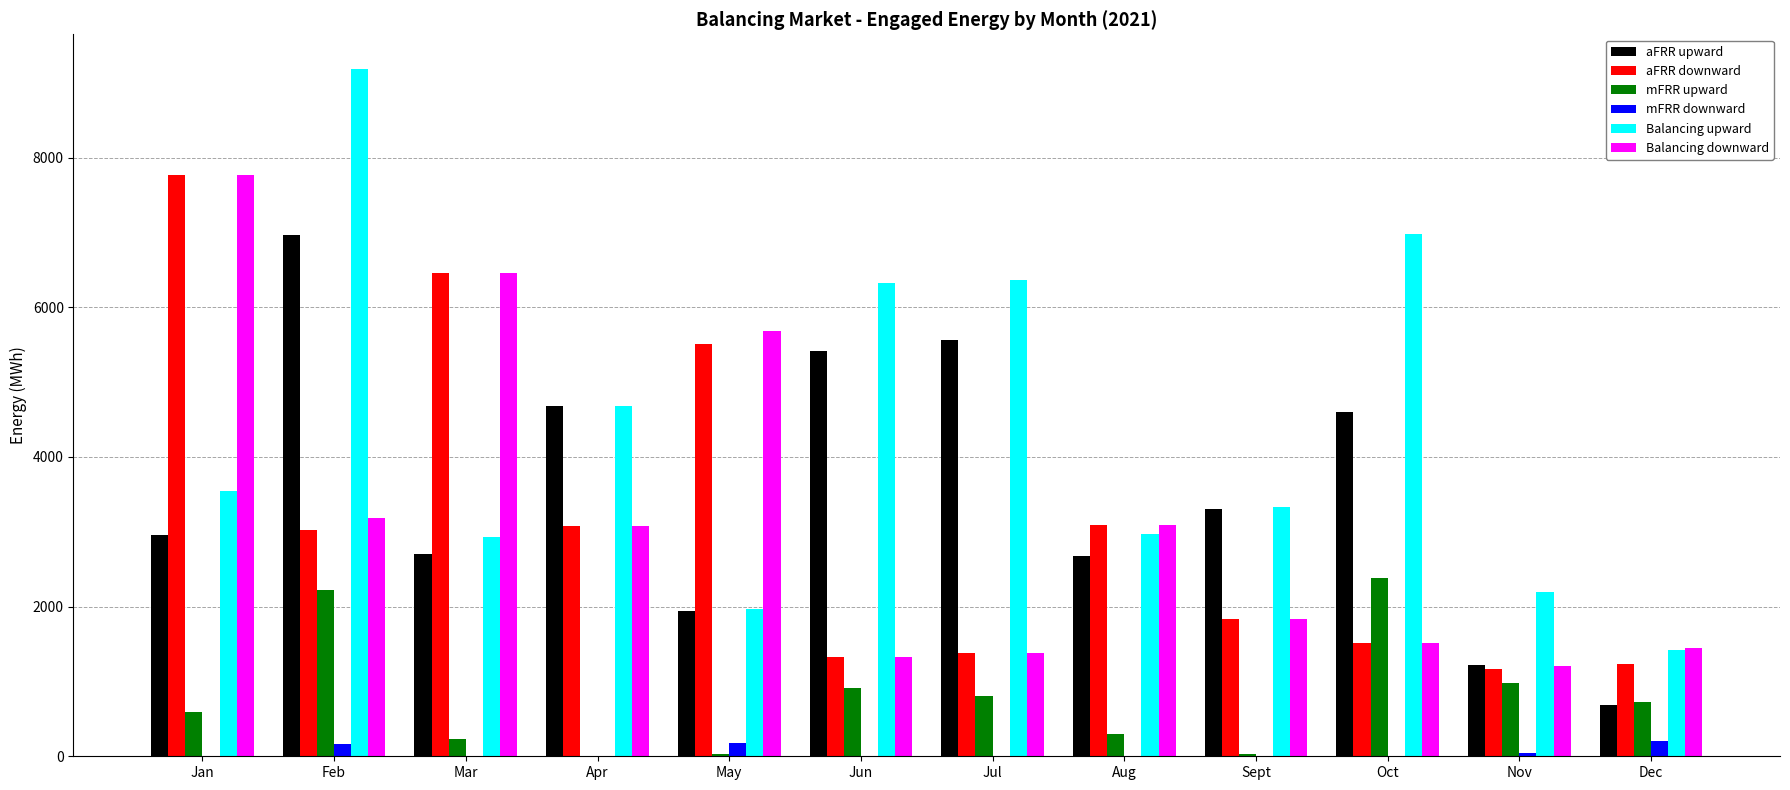

Is the value of mFRR upward at Dec greater than the value of Balancing downward at Nov?

No